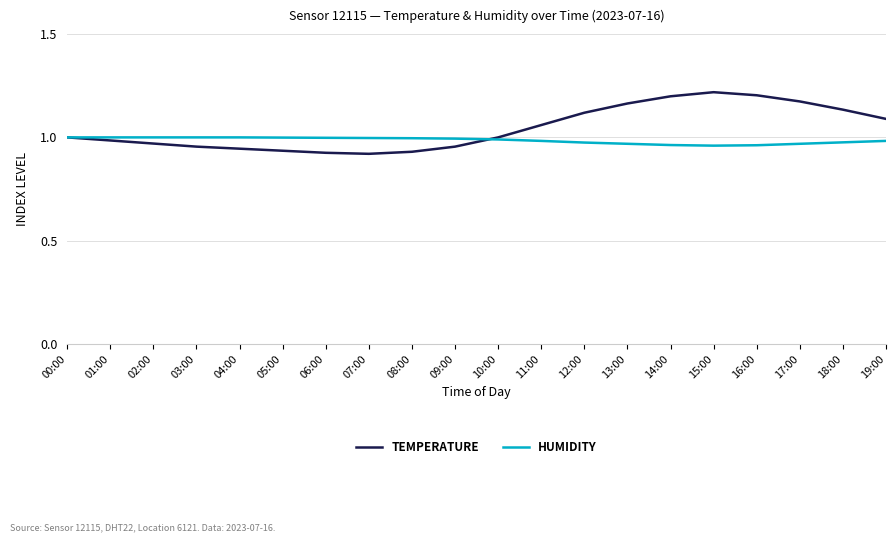

What is the total value across all series at 19:00?

2.1